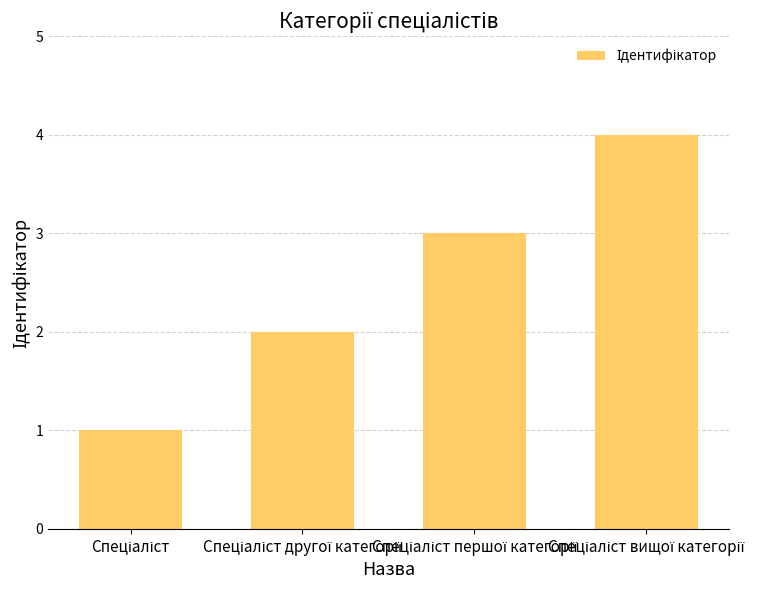

What is the maximum value shown in the chart?

4